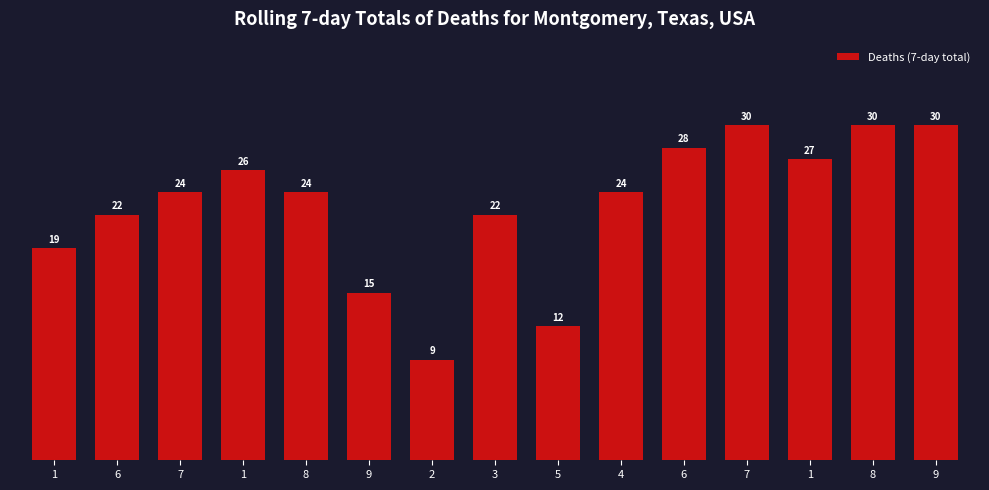

Count the number of categories in the chart.

15